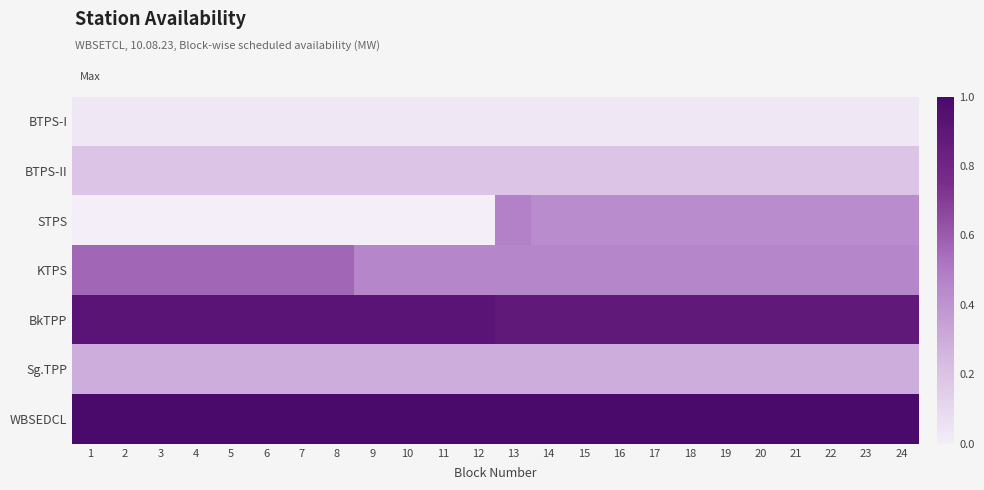

Reading right to left, extract all data points from this chart.

BTPS-I: 24=0.0	23=0.0	22=0.0	21=0.0	20=0.0	19=0.0	18=0.0	17=0.0	16=0.0	15=0.0	14=0.0	13=0.0	12=0.0	11=0.0	10=0.0	9=0.0	8=0.0	7=0.0	6=0.0	5=0.0	4=0.0	3=0.0	2=0.0	1=0.0
BTPS-II: 24=0.2	23=0.2	22=0.2	21=0.2	20=0.2	19=0.2	18=0.2	17=0.2	16=0.2	15=0.2	14=0.2	13=0.2	12=0.2	11=0.2	10=0.2	9=0.2	8=0.2	7=0.2	6=0.2	5=0.2	4=0.2	3=0.2	2=0.2	1=0.2
STPS: 24=0.4	23=0.4	22=0.4	21=0.4	20=0.4	19=0.4	18=0.4	17=0.4	16=0.4	15=0.4	14=0.4	13=0.5	12=0.0	11=0.0	10=0.0	9=0.0	8=0.0	7=0.0	6=0.0	5=0.0	4=0.0	3=0.0	2=0.0	1=0.0
KTPS: 24=0.5	23=0.5	22=0.5	21=0.5	20=0.5	19=0.5	18=0.5	17=0.5	16=0.5	15=0.5	14=0.5	13=0.5	12=0.5	11=0.5	10=0.5	9=0.5	8=0.6	7=0.6	6=0.6	5=0.6	4=0.6	3=0.6	2=0.6	1=0.6
BkTPP: 24=0.9	23=0.9	22=0.9	21=0.9	20=0.9	19=0.9	18=0.9	17=0.9	16=0.9	15=0.9	14=0.9	13=0.9	12=0.9	11=0.9	10=0.9	9=0.9	8=0.9	7=0.9	6=0.9	5=0.9	4=0.9	3=0.9	2=0.9	1=0.9
Sg.TPP: 24=0.3	23=0.3	22=0.3	21=0.3	20=0.3	19=0.3	18=0.3	17=0.3	16=0.3	15=0.3	14=0.3	13=0.3	12=0.3	11=0.3	10=0.3	9=0.3	8=0.3	7=0.3	6=0.3	5=0.3	4=0.3	3=0.3	2=0.3	1=0.3
WBSEDCL: 24=1.0	23=1.0	22=1.0	21=1.0	20=1.0	19=1.0	18=1.0	17=1.0	16=1.0	15=1.0	14=1.0	13=1.0	12=1.0	11=1.0	10=1.0	9=1.0	8=1.0	7=1.0	6=1.0	5=1.0	4=1.0	3=1.0	2=1.0	1=1.0